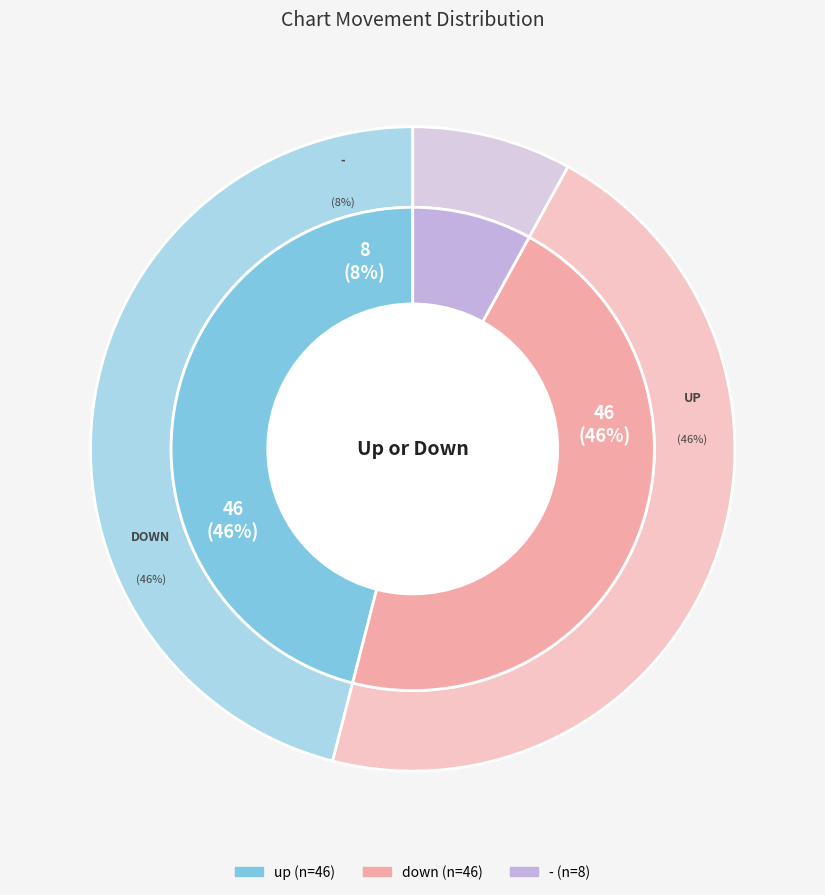

What is the ratio of the value at down to the value at up?

1.0